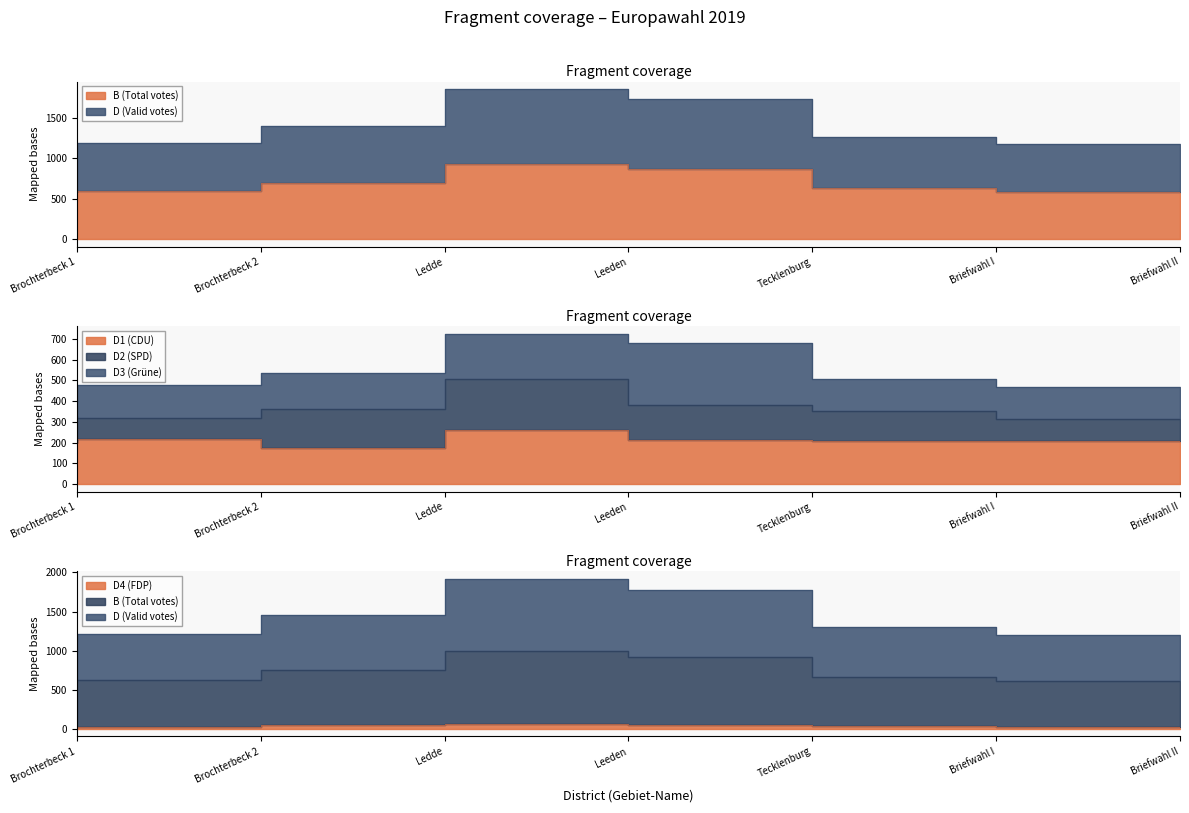

What is the label of the 2nd point from the left?

Brochterbeck 2